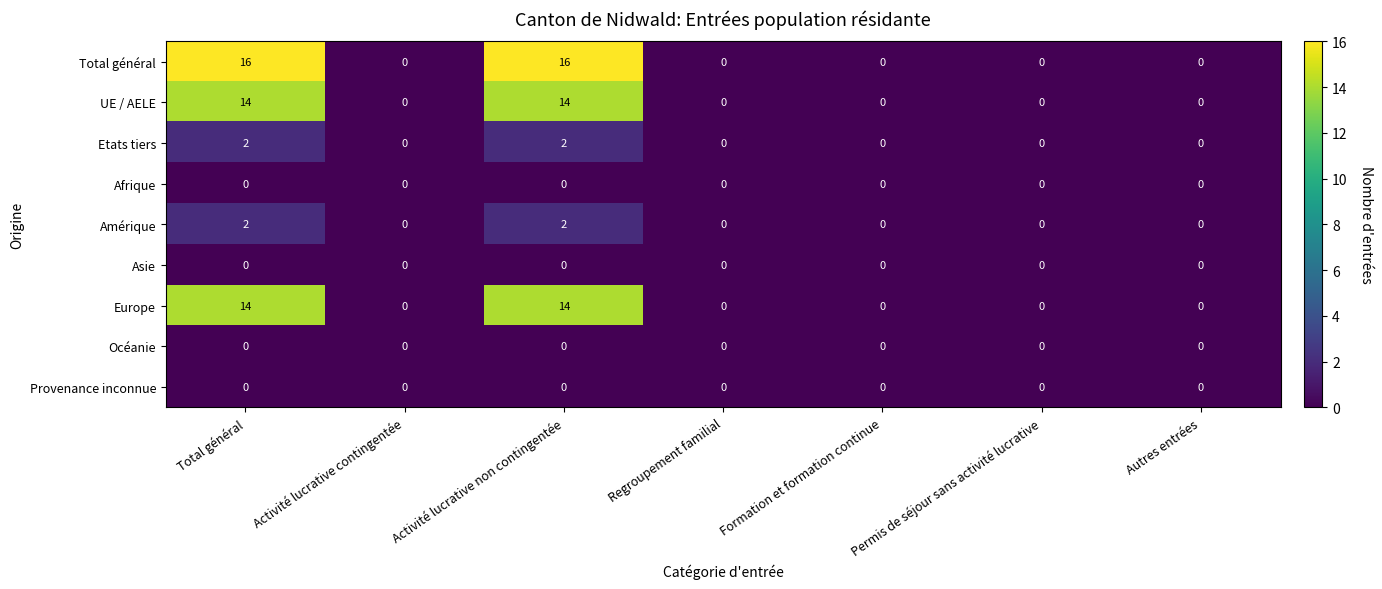

What is the average value of the Europe series?

4